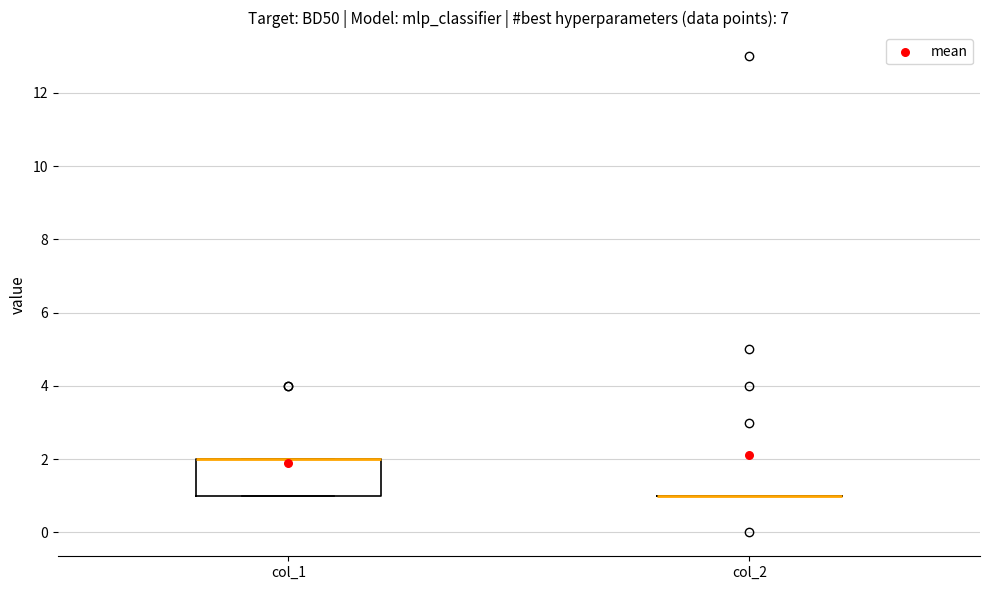

Reading left to right, transcribe this box plot: for each box, give where its median line is, the range the box spans, and where its two whiskers end, as read against the y-axis. The values are not printed on the chart, so give them approximately, as read against the axis.

col_1: median 2 (drawn on the box's upper edge), box 1 to 2, whiskers 1 to 2
col_2: box collapsed to a line at 1, whiskers 1 to 1